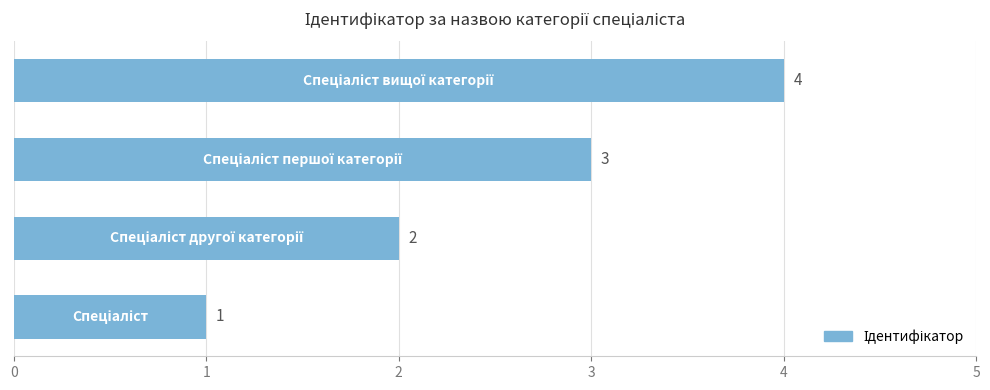

What is the greatest value displayed?

4